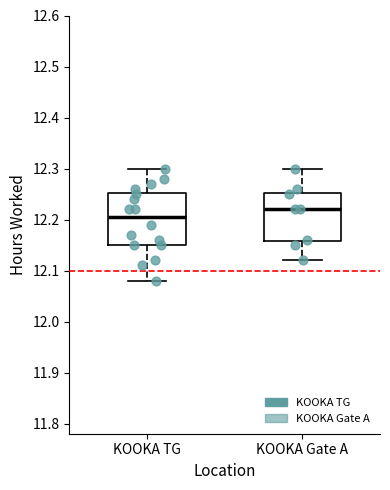

Reading left to right, read every box against the y-axis: the position of its median line, the range the box covers, and the ends of its whiskers. The values are not printed on the chart, so give them approximately, as read against the axis.

KOOKA TG: median 12.21, box 12.15 to 12.25, whiskers 12.08 to 12.30
KOOKA Gate A: median 12.22, box 12.16 to 12.25, whiskers 12.12 to 12.30